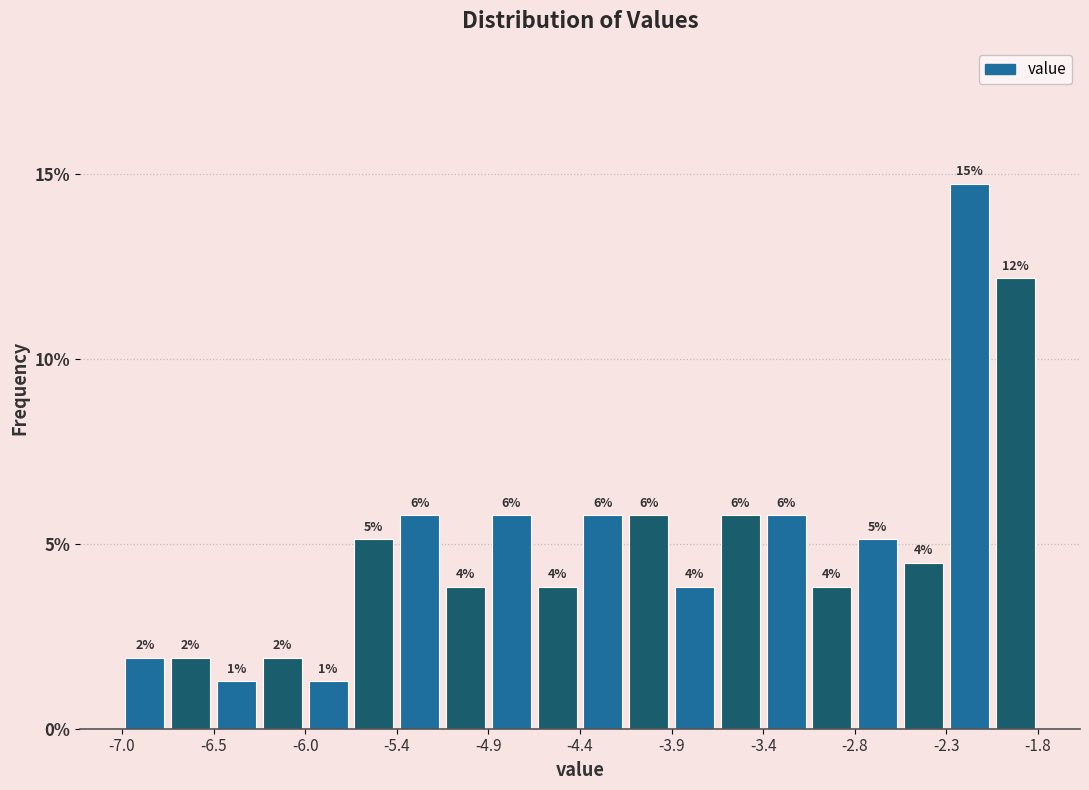

Read against the x-axis, roughly where is the centre of the tallest bar?

-2.2